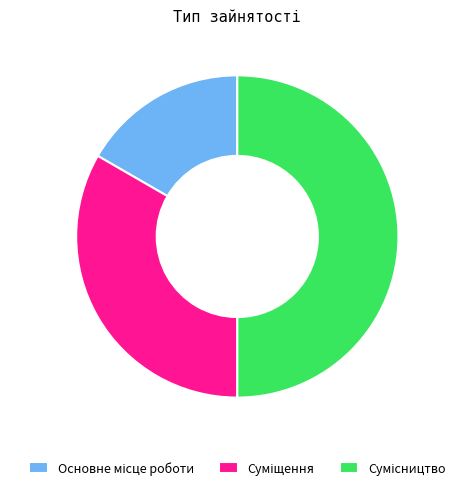

Does any single category account for the majority?

No